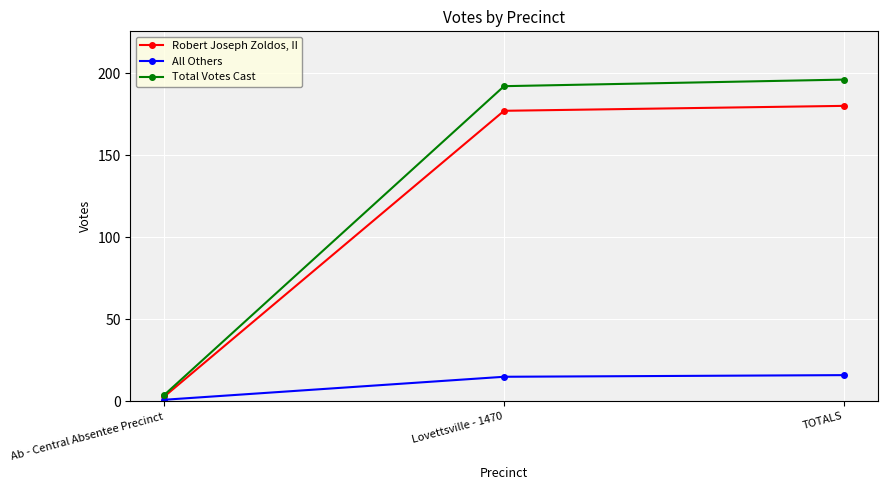

What is the label of the 3rd point from the right?

Ab - Central Absentee Precinct